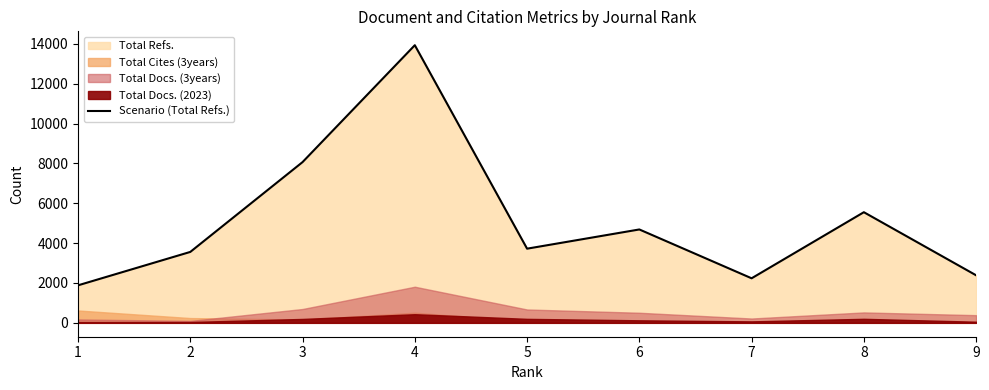

How many interior local peaks (higher than both neighbors) does the data have?

3